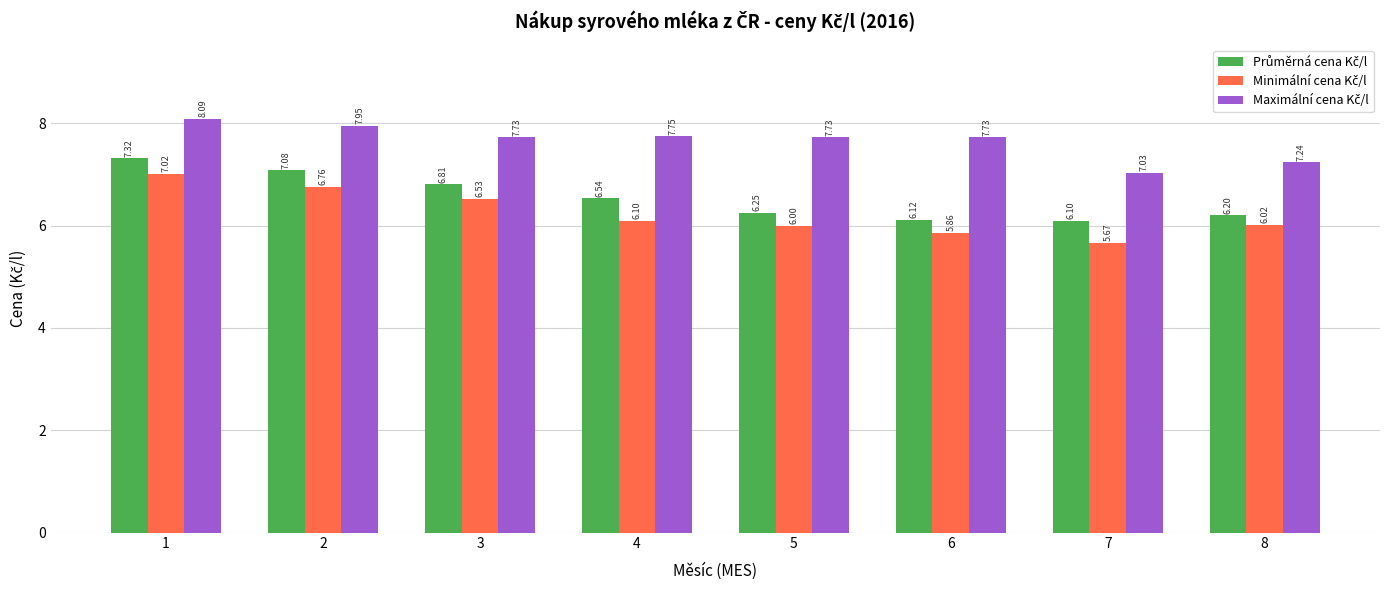

What is the total value across all series at 3?

21.1